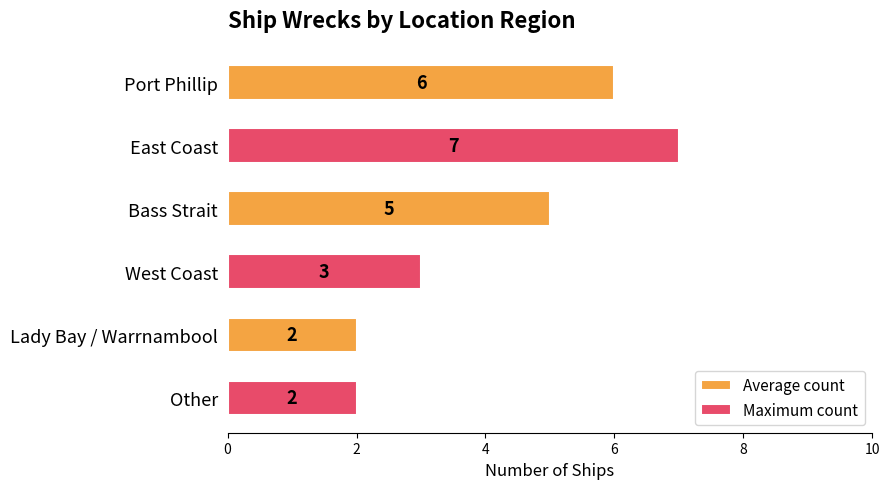

What is the smallest value displayed?

2